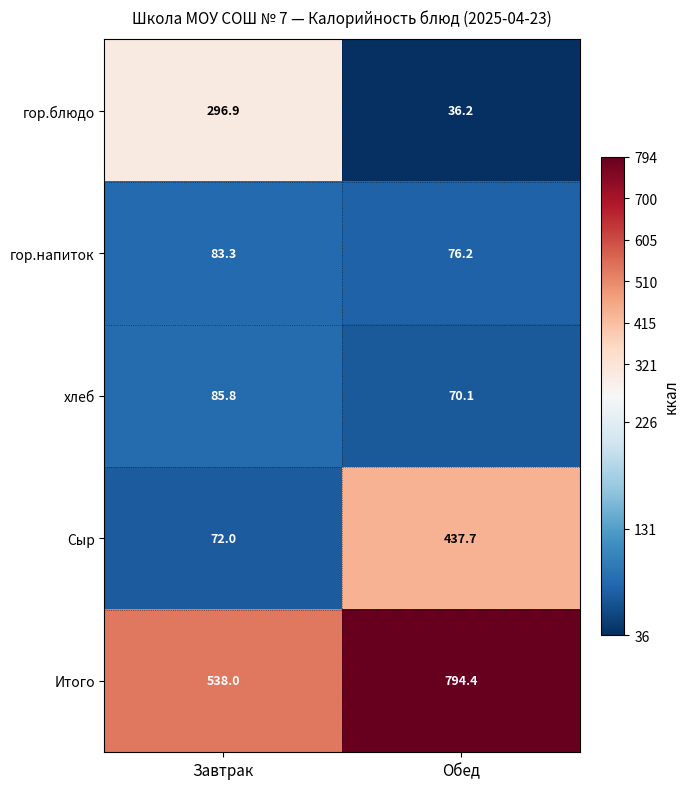

Is it true that гор.напиток equals 109.5 at Завтрак?

False